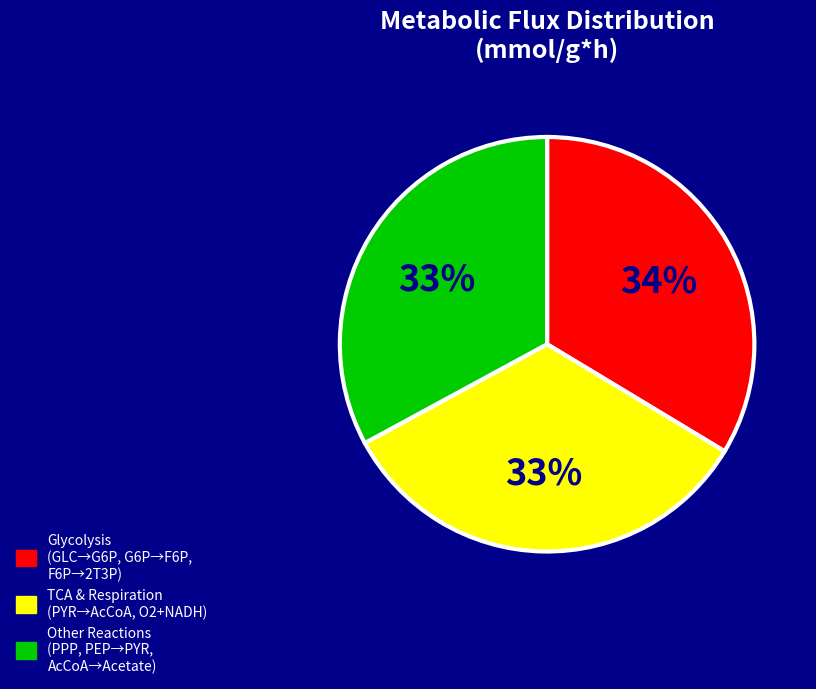

Do TCA & Respiration (PYR→AcCoA, O2+NADH) and Other Reactions (PPP, PEP→PYR, AcCoA→Acetate) together represent more than half of the pie?

Yes